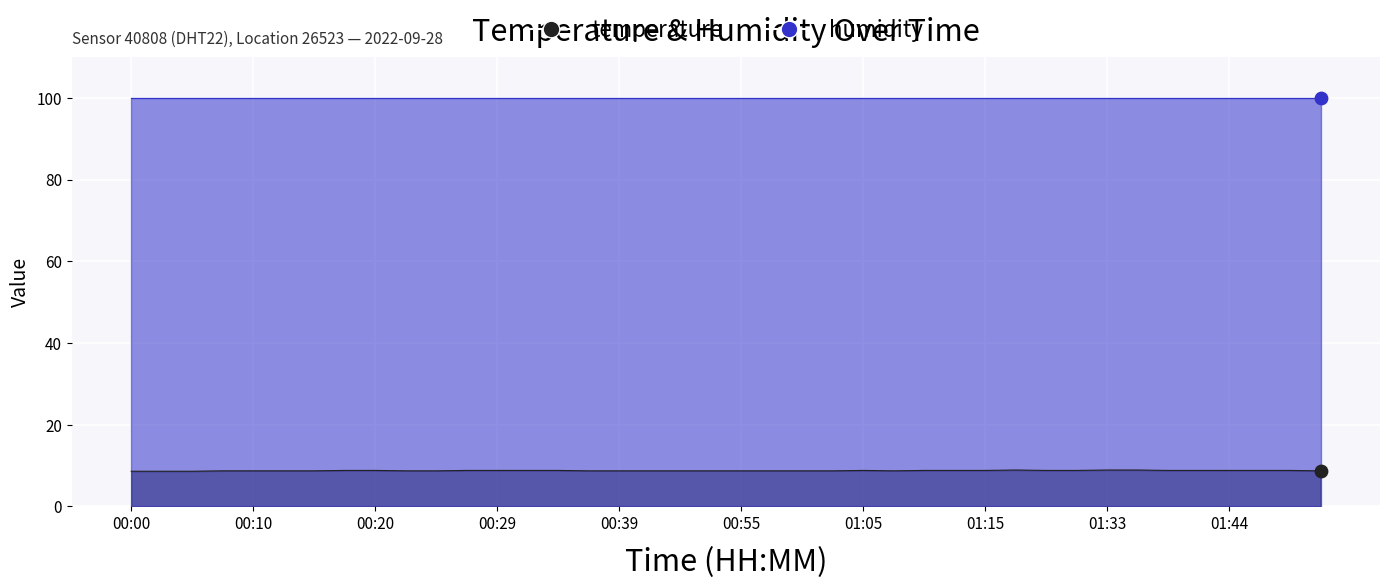

Which has a higher value, 00:42 or 00:52?

00:42